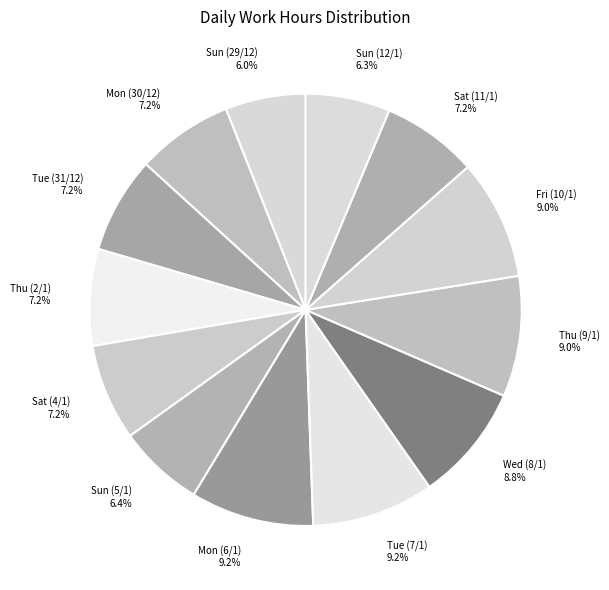

Is Mon (6/1) the majority of the pie?

No